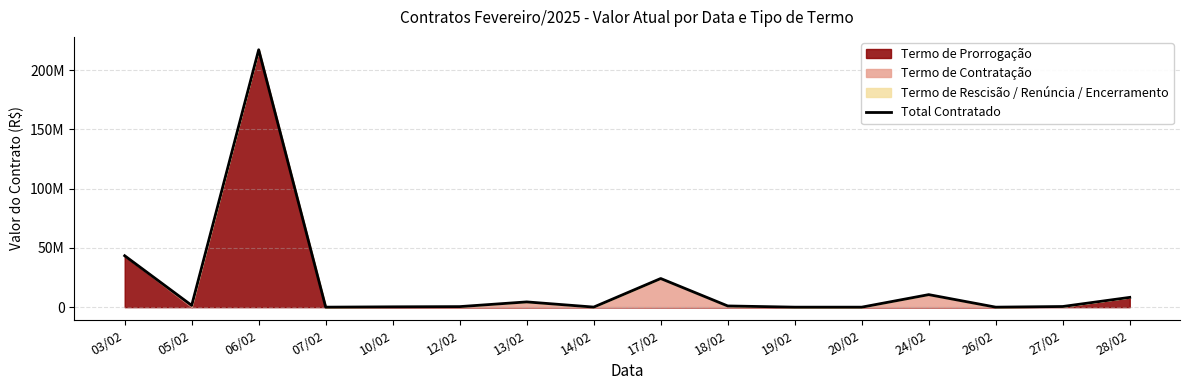

Where is the first local maximum?

06/02